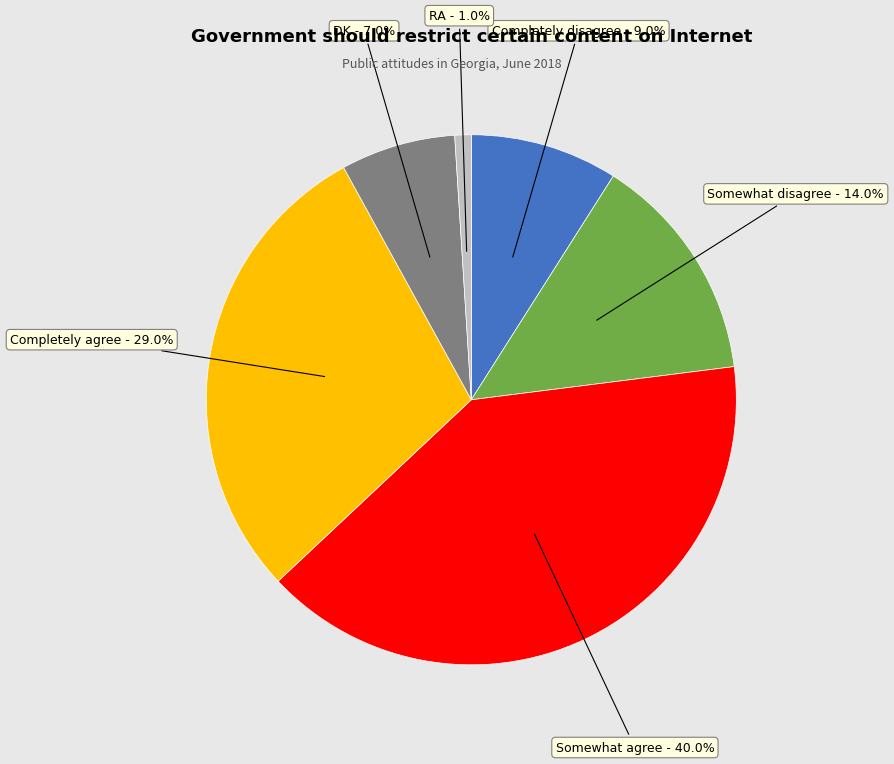

What percentage is the Somewhat disagree slice, to the nearest percent?

14%